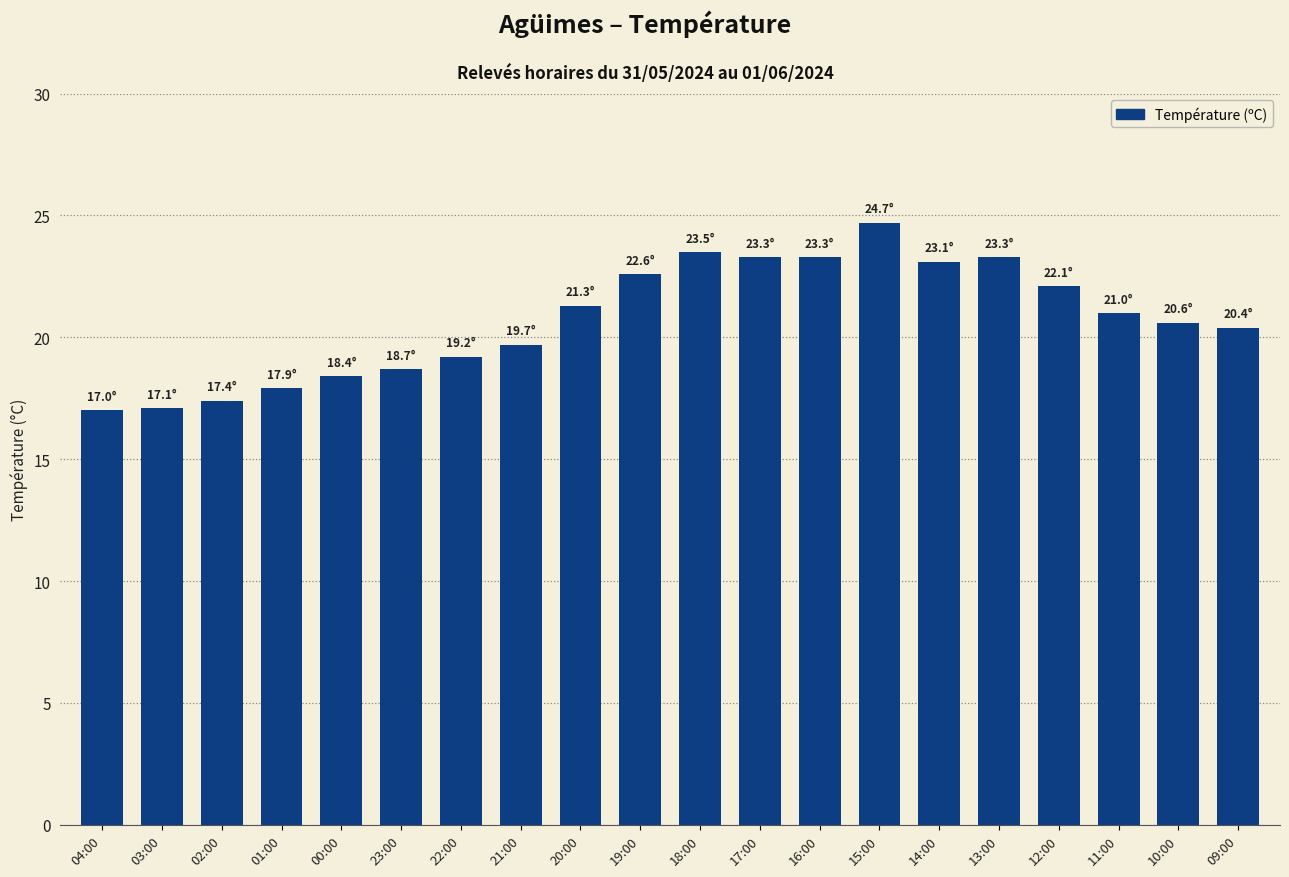

Is it true that the value at 15:00 is 24.7?

True